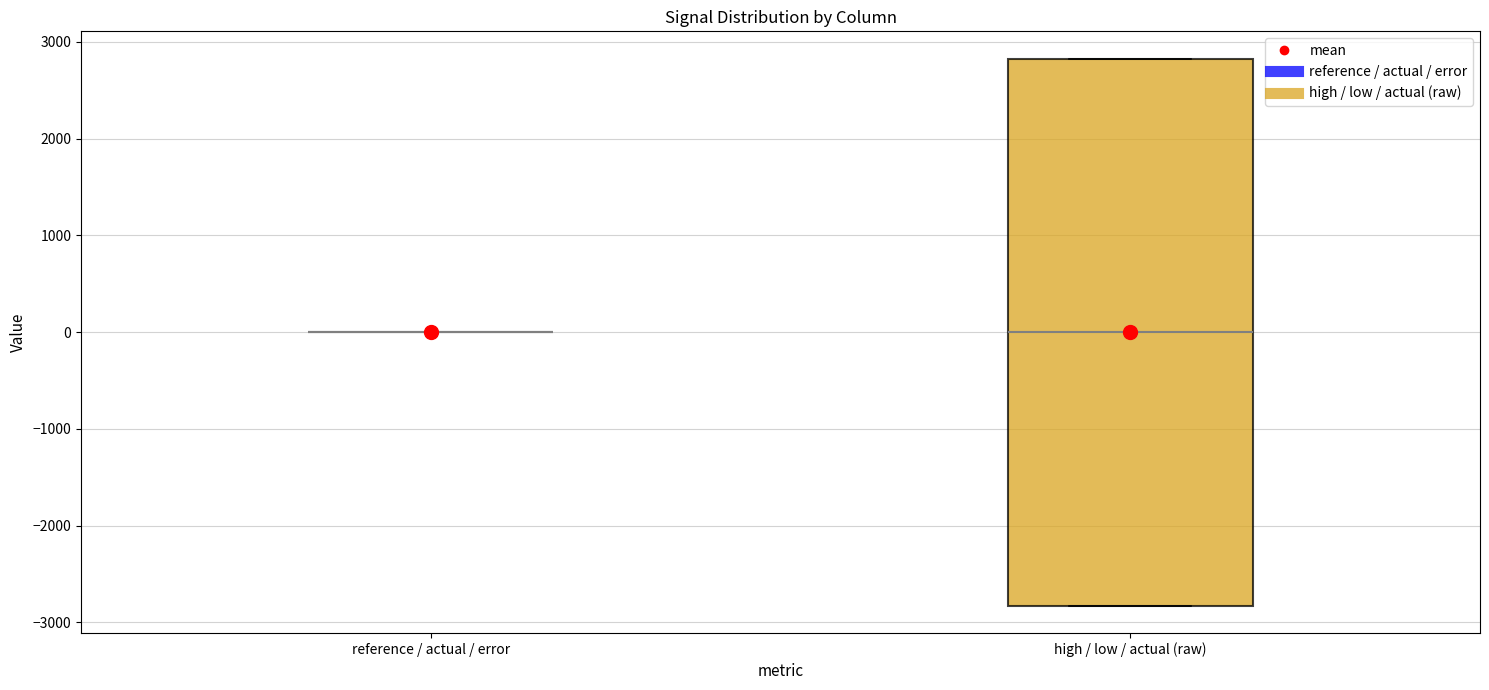

Reading left to right, read every box against the y-axis: the position of its median line, the range the box covers, and the ends of its whiskers. The values are not printed on the chart, so give them approximately, as read against the axis.

reference / actual / error: box collapsed to a line at 0, whiskers 0 to 0
high / low / actual (raw): median 0, box -2800 to 2800, whiskers -2800 to 2800